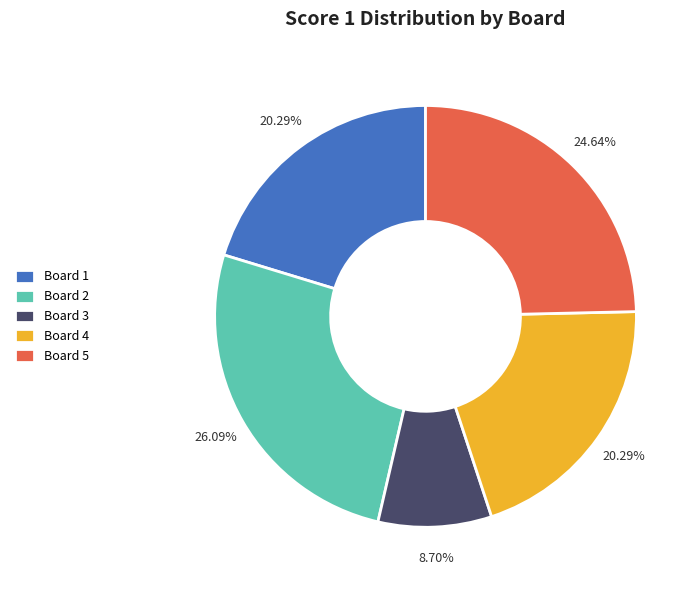

To the nearest percent, what portion does Board 2 represent?

26%